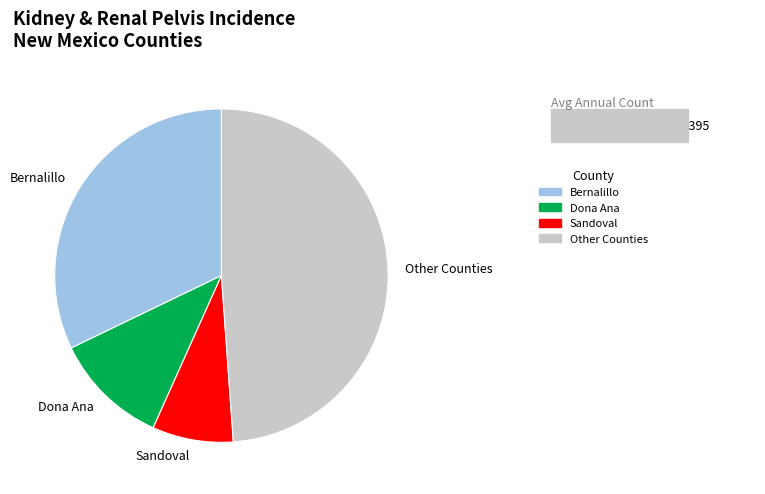

How many slices are in this pie chart?

4